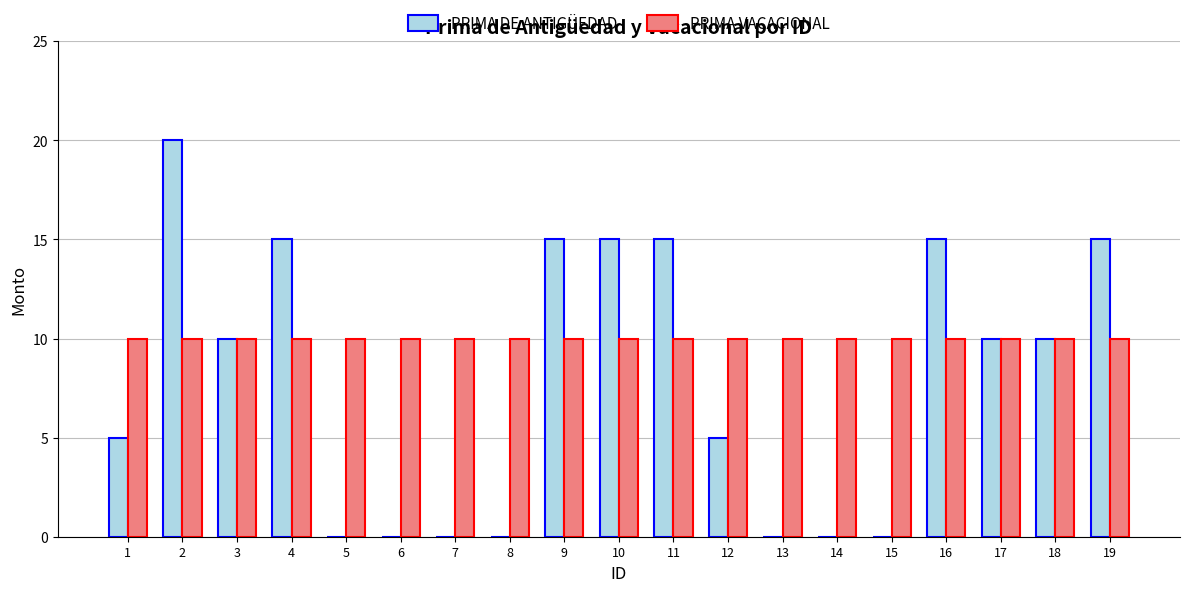

What is the approximate value of PRIMA VACACIONAL at 11?

10